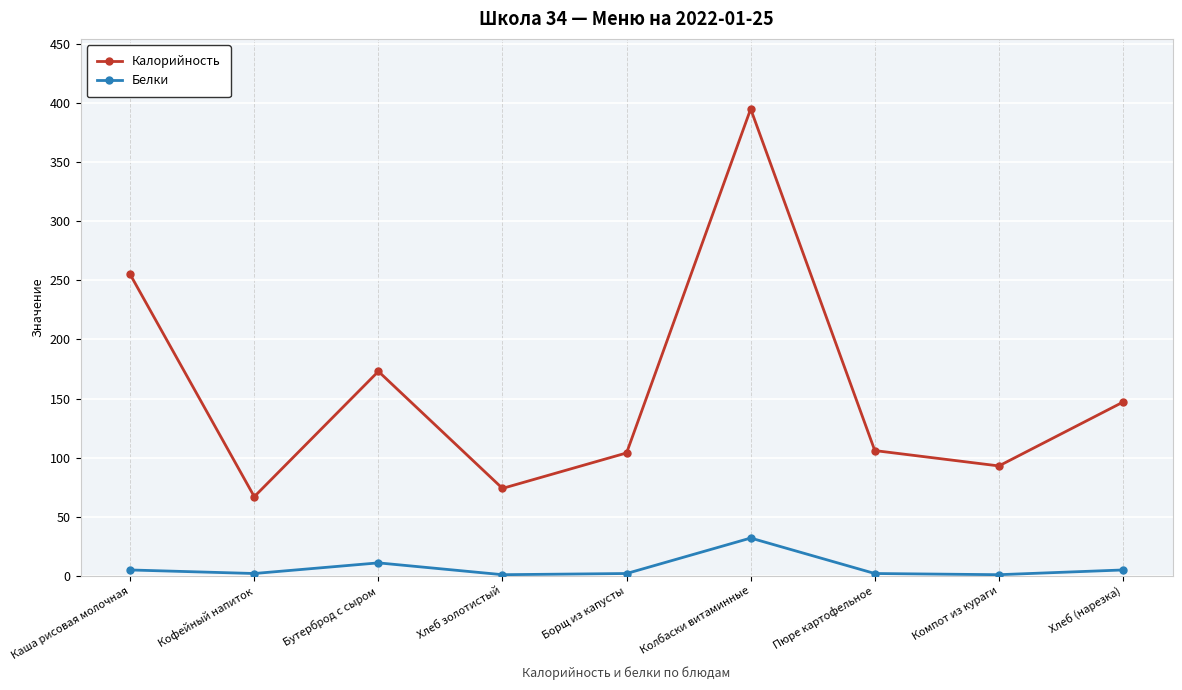

Is the value of Калорийность at Хлеб золотистый greater than the value of Белки at Кофейный напиток?

Yes